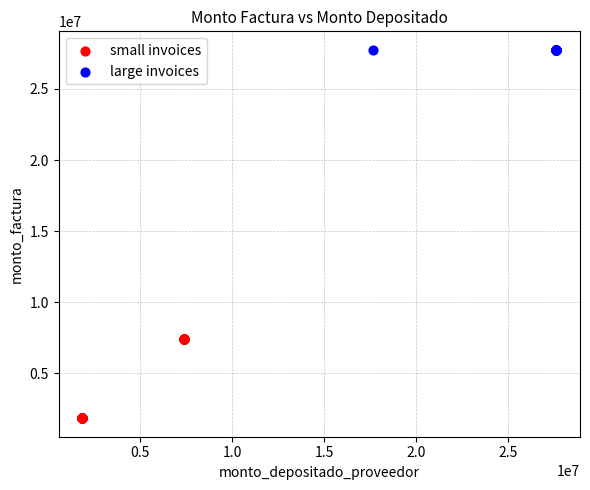

Which series contains the highest Y value?

large invoices